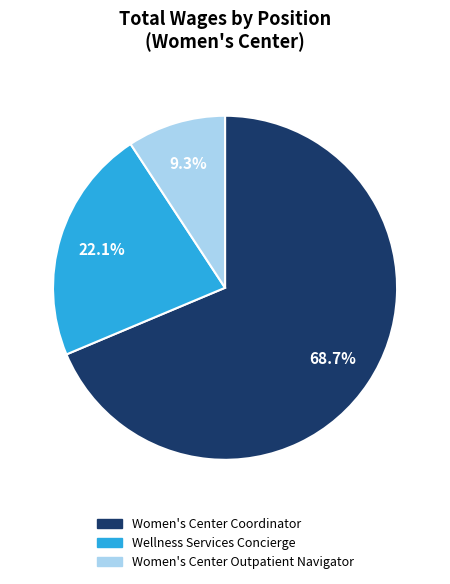

Which category has the smallest portion of the pie?

Women's Center Outpatient Navigator